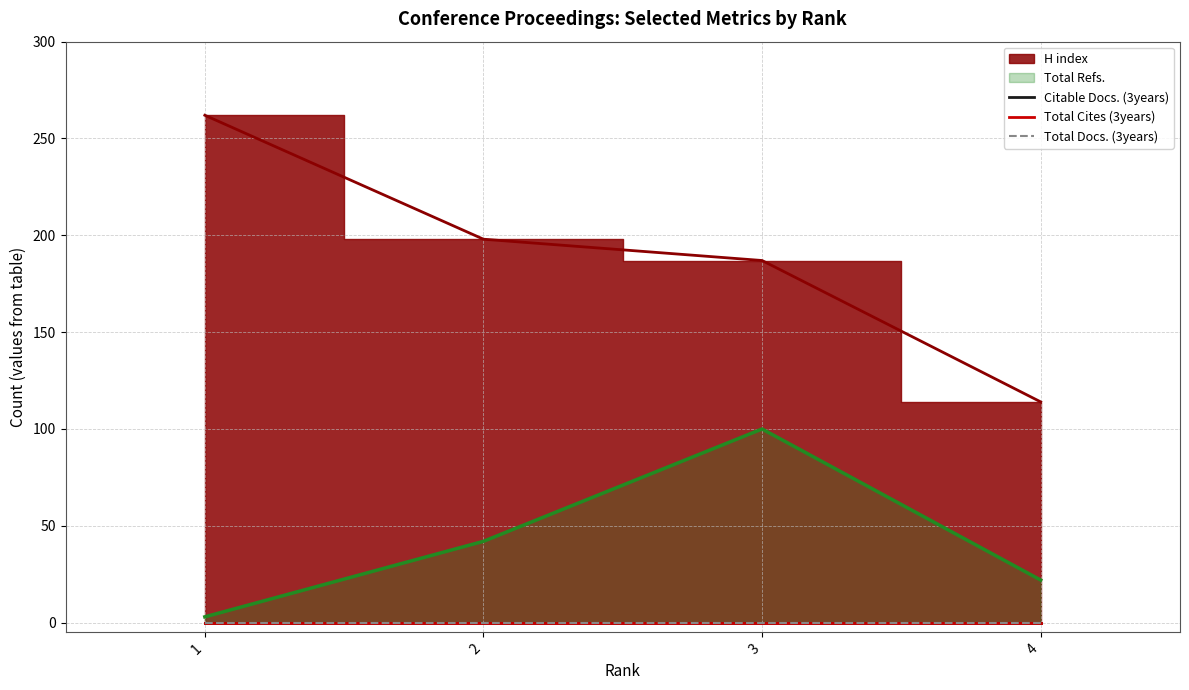

At which label does Total Docs. (3years) reach its peak?

1